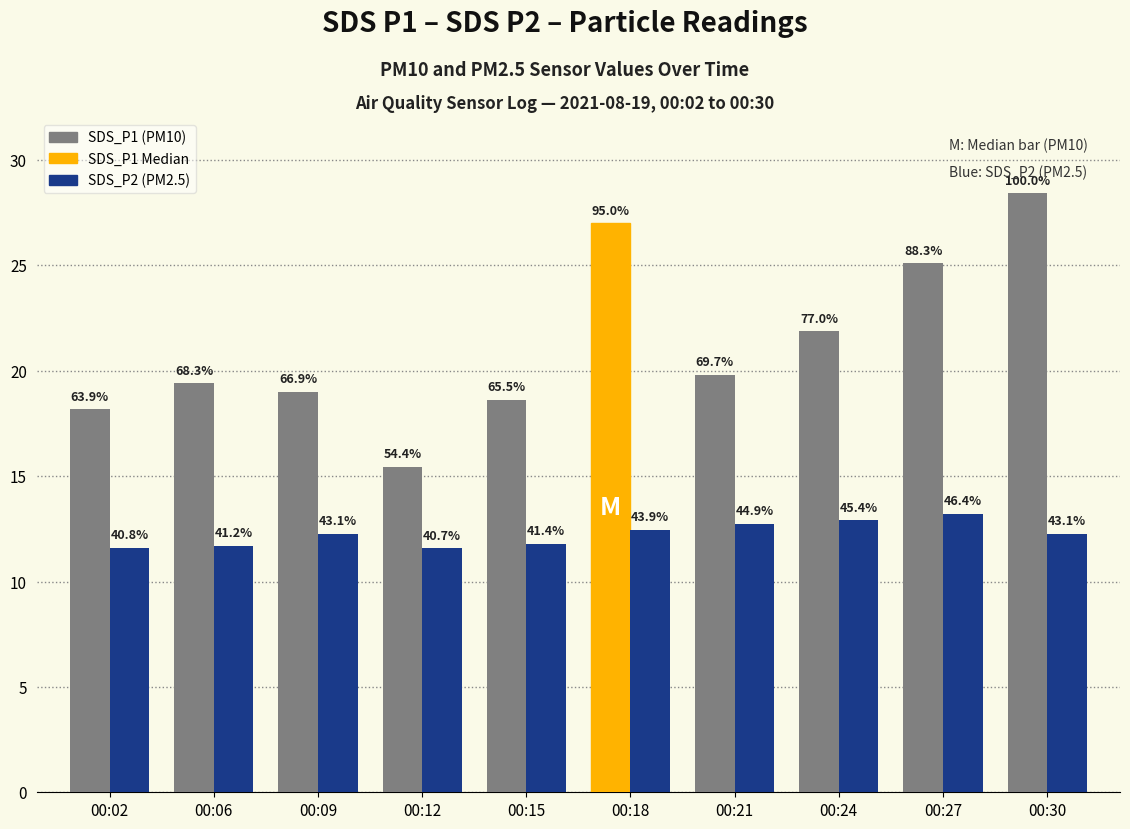

At which category is the sum across all series the highest?

00:30